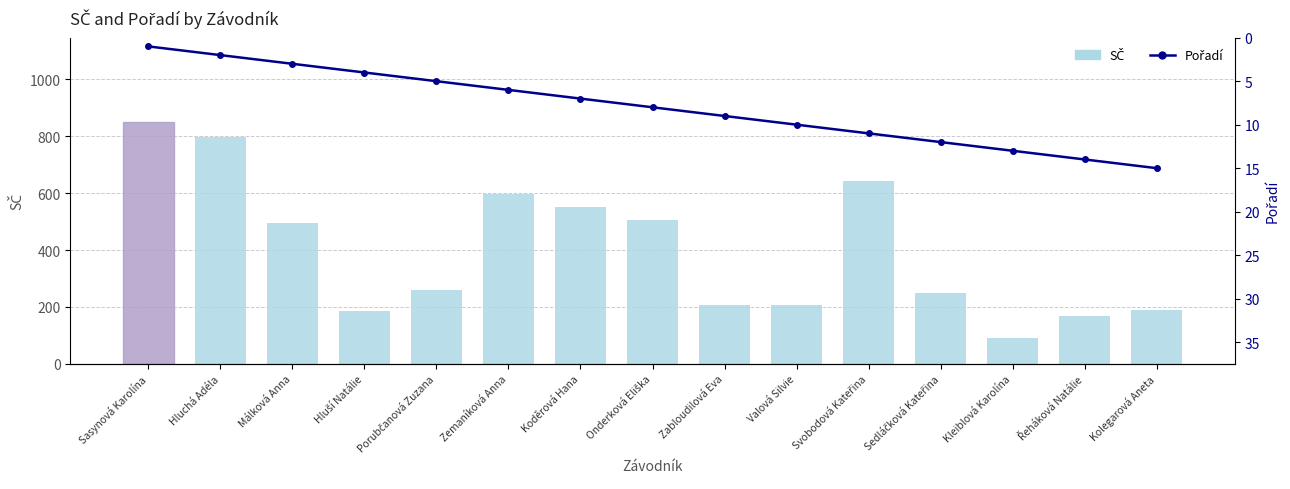

At which label is Pořadí closest to 8?

Onderková Eliška